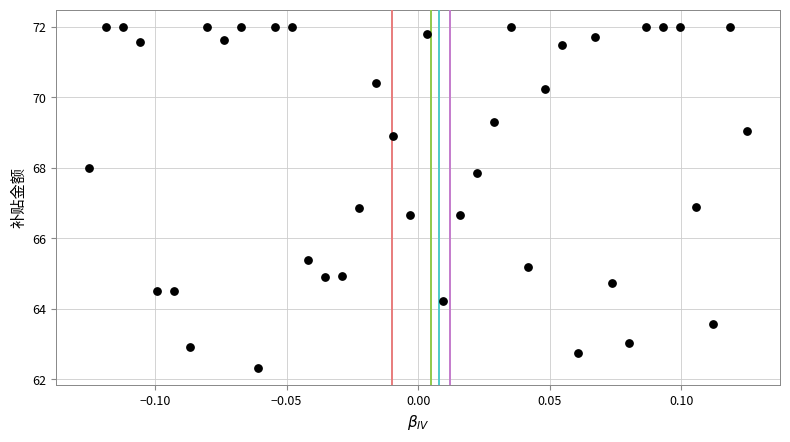

What is the range of Y values (max minus min)?

9.7